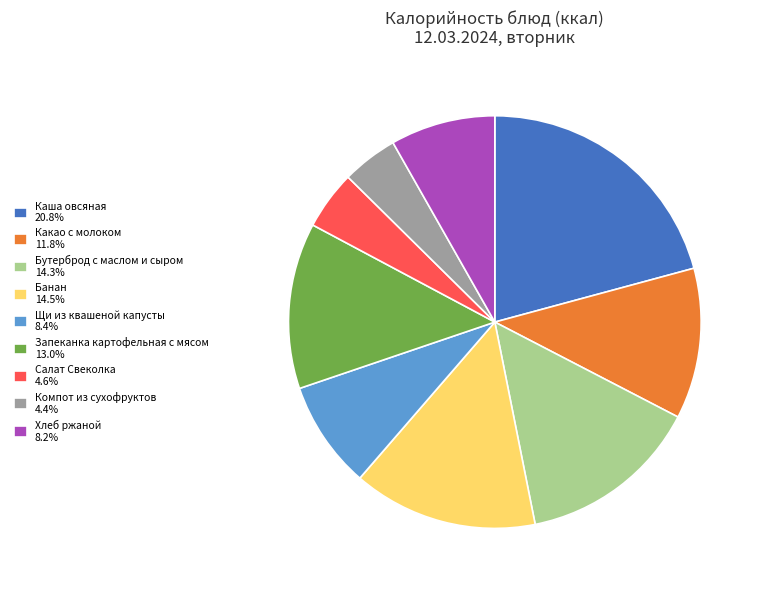

Is Салат Свеколка 4.6% the majority of the pie?

No